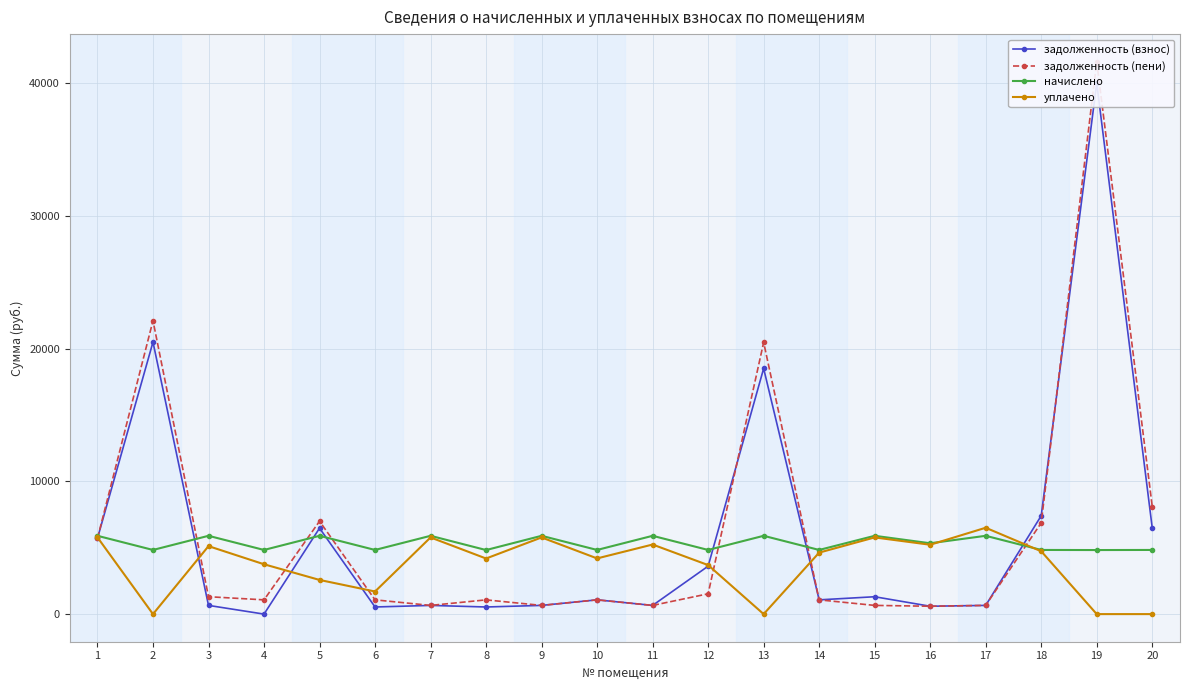

After their last crossing, which series has the higher values: задолженность (взнос) or начислено?

задолженность (взнос)